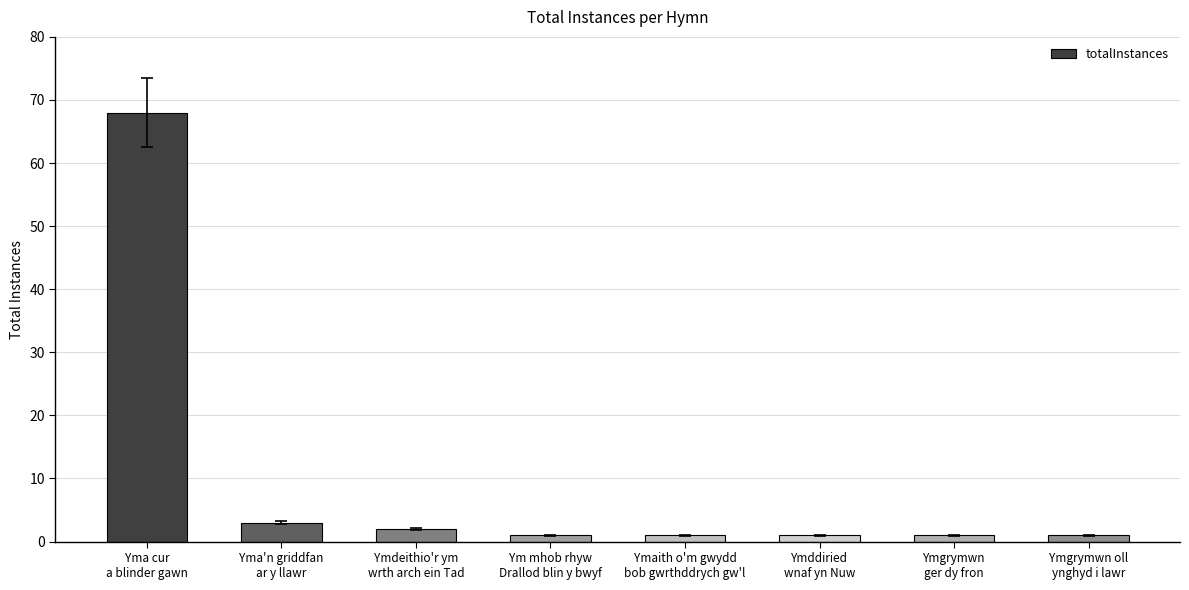

The chart shows a value of 1 at Ymddiried
wnaf yn Nuw. True or false?

True